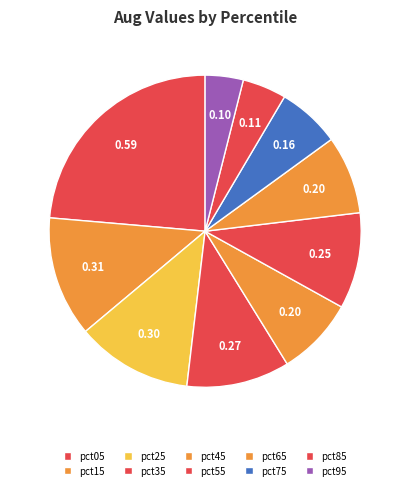

To the nearest percent, what portion does pct35 represent?

11%